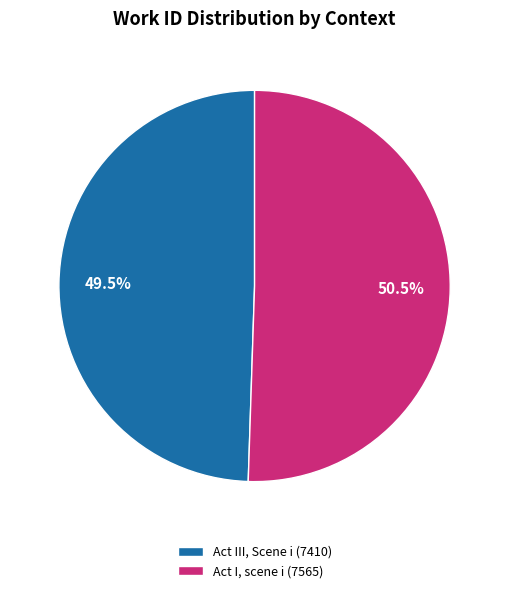

Is there a majority slice in this chart?

Yes